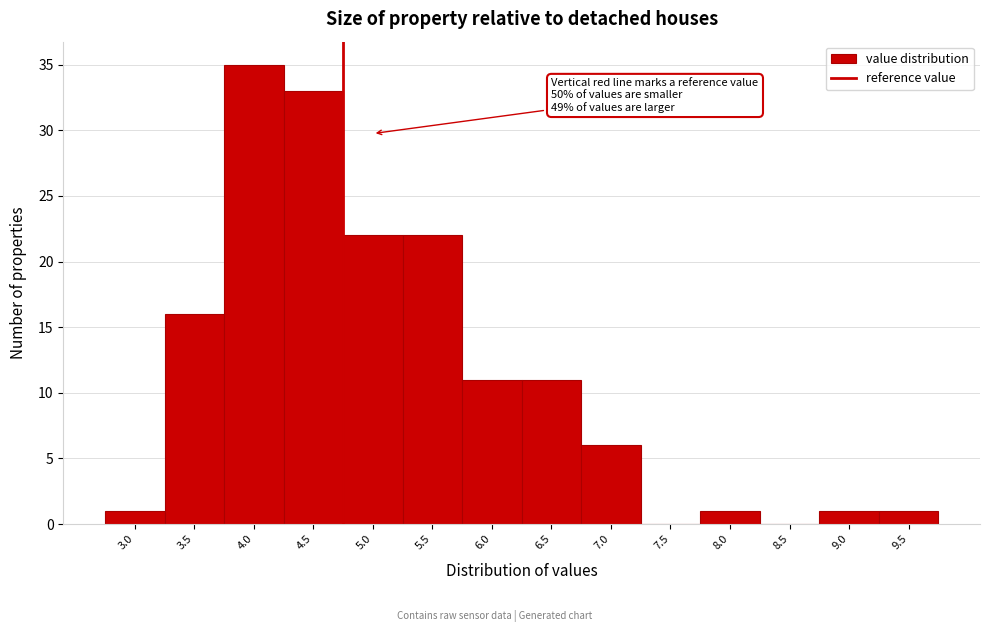

Reading right to left, what are all the values shown in this chart?

9.5=1	9.0=1	8.5=0	8.0=1	7.5=0	7.0=6	6.5=11	6.0=11	5.5=22	5.0=22	4.5=33	4.0=35	3.5=16	3.0=1